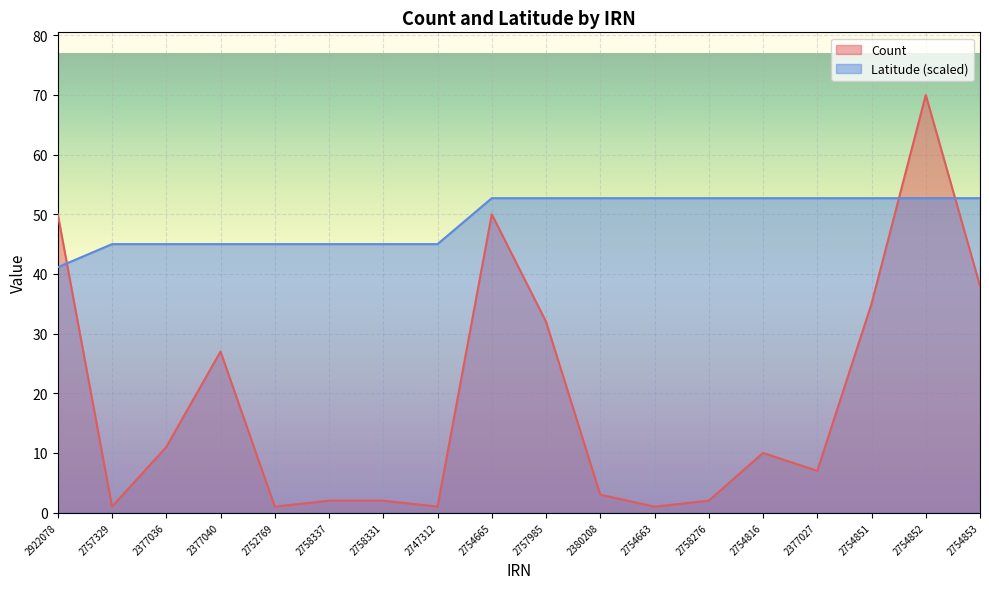

List the labels in order of Latitude value, smallest first.

2922078, 2757329, 2377036, 2377040, 2752769, 2758337, 2758331, 2747312, 2754665, 2757985, 2380208, 2754663, 2758276, 2754816, 2377027, 2754851, 2754852, 2754853